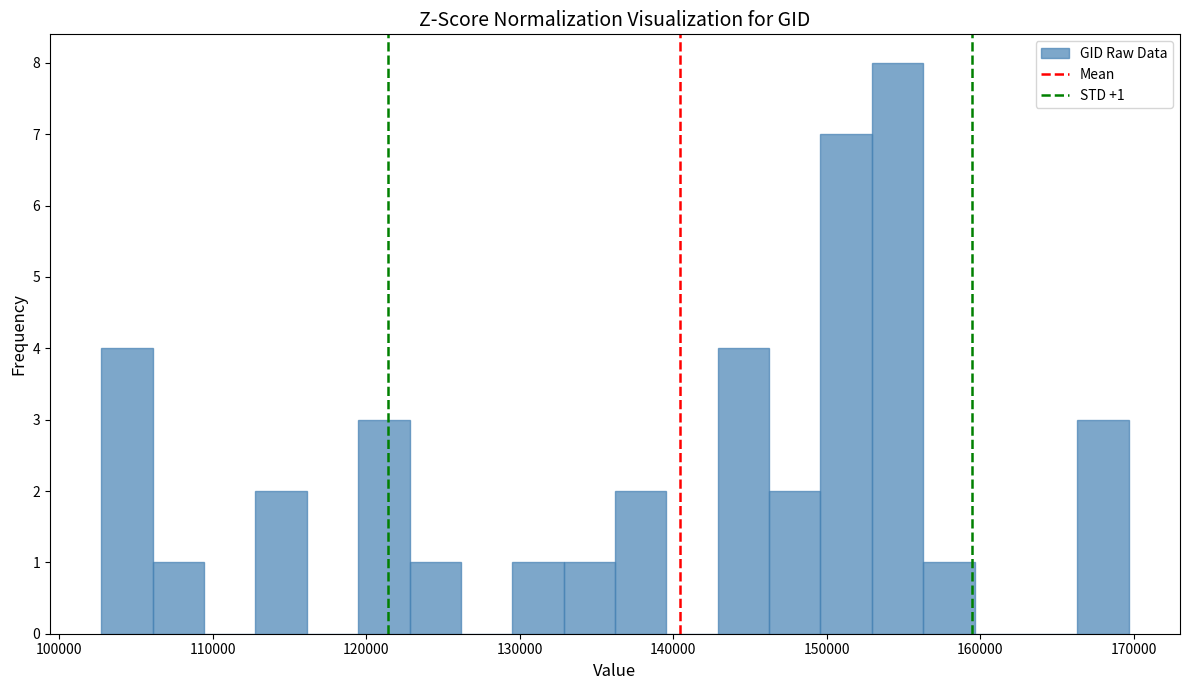

Read against the x-axis, roughly where is the centre of the tallest bar?

155000